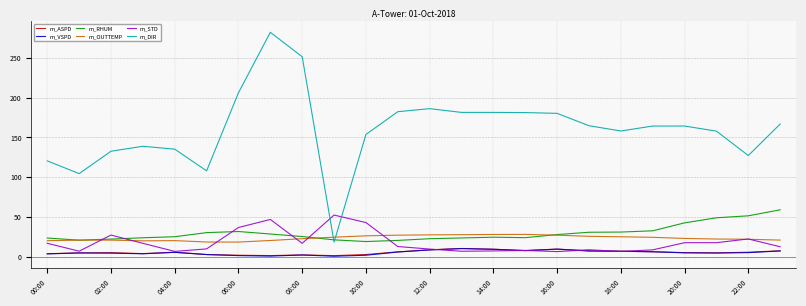

True or false: m_OUTTEMP and m_ASPD intersect in this chart.

False